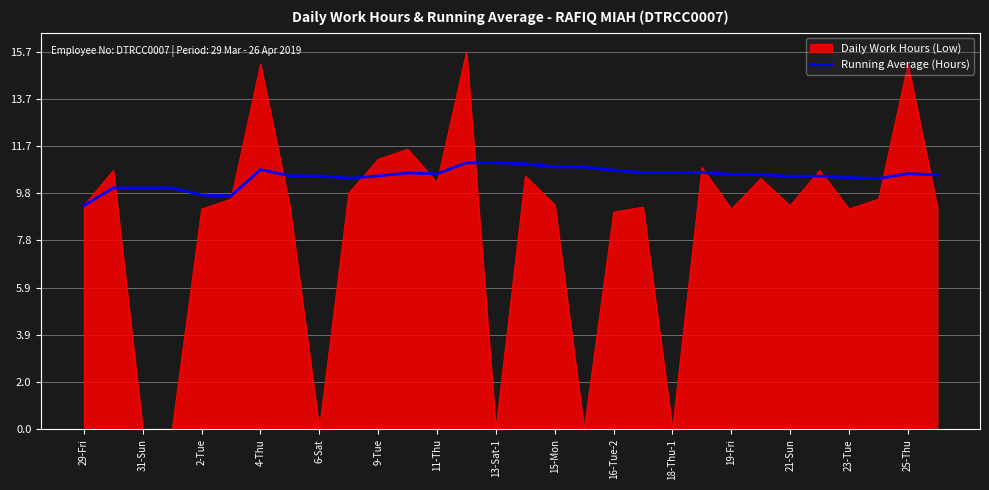

Rank the series by their maximum value, from highest to lowest.

Daily Work Hours (Low), Running Average (Hours)